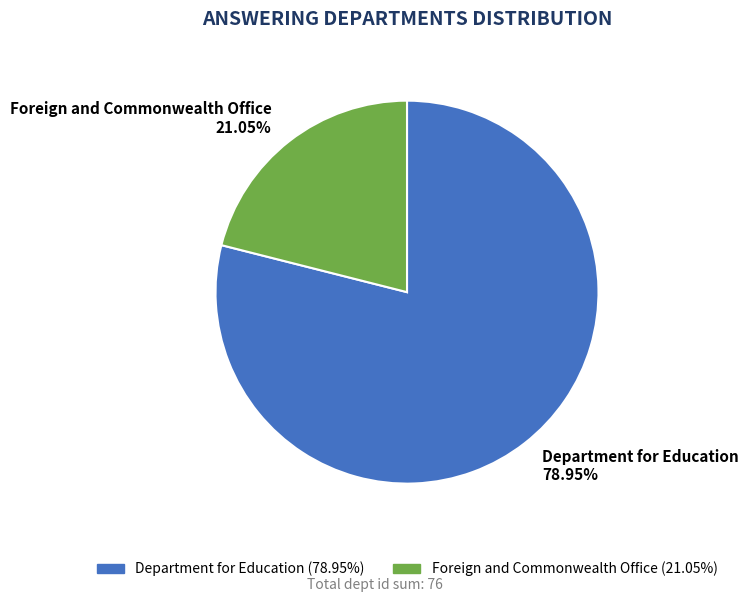

Is there a majority slice in this chart?

Yes